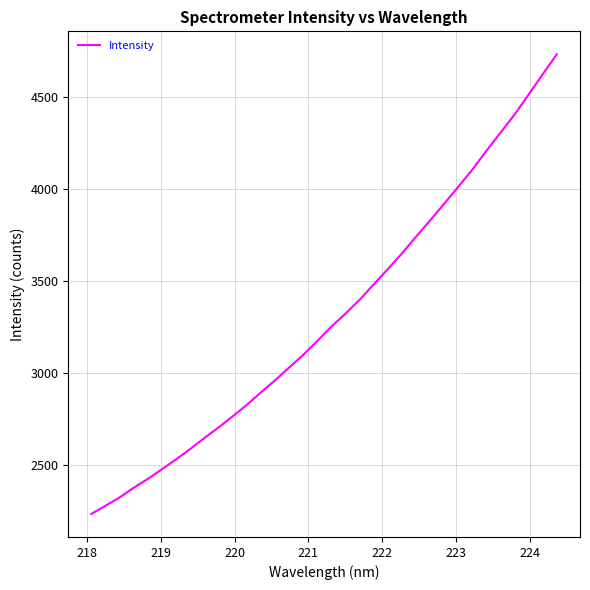

What is the smallest value displayed?

2235.7